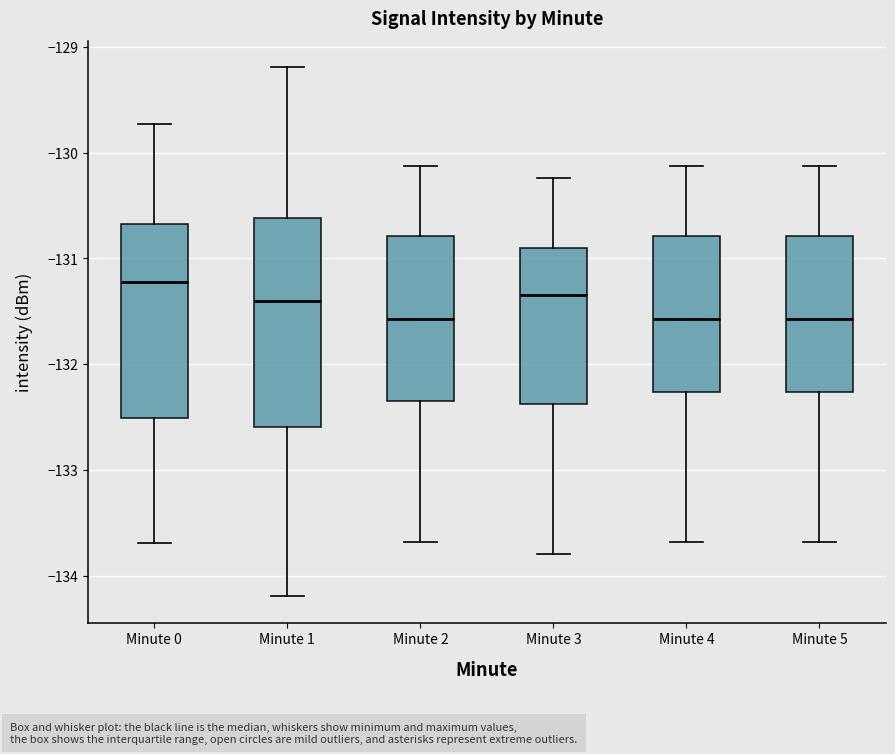

Reading left to right, read every box against the y-axis: the position of its median line, the range the box covers, and the ends of its whiskers. The values are not printed on the chart, so give them approximately, as read against the axis.

Minute 0: median -131.2, box -132.5 to -130.7, whiskers -133.7 to -129.7
Minute 1: median -131.4, box -132.6 to -130.6, whiskers -134.2 to -129.2
Minute 2: median -131.6, box -132.3 to -130.8, whiskers -133.7 to -130.1
Minute 3: median -131.3, box -132.4 to -130.9, whiskers -133.8 to -130.2
Minute 4: median -131.6, box -132.3 to -130.8, whiskers -133.7 to -130.1
Minute 5: median -131.6, box -132.3 to -130.8, whiskers -133.7 to -130.1